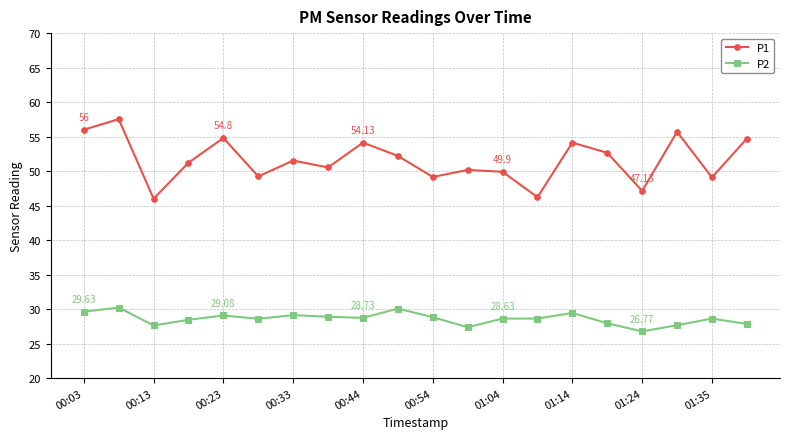

Rank the series by their maximum value, from lowest to highest.

P2, P1